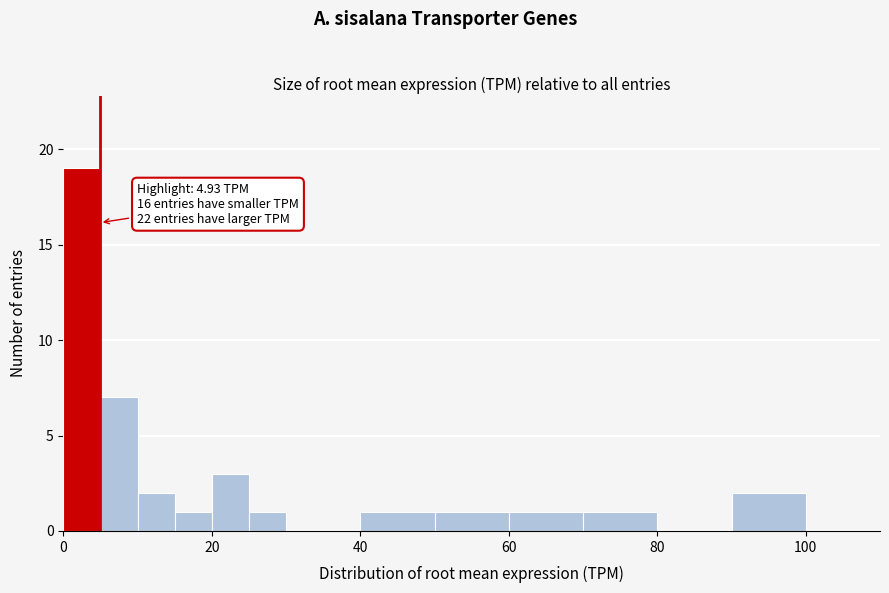

Around what value on the x-axis is the tallest bar? Give the approximate position of its centre, as read against the axis.

2